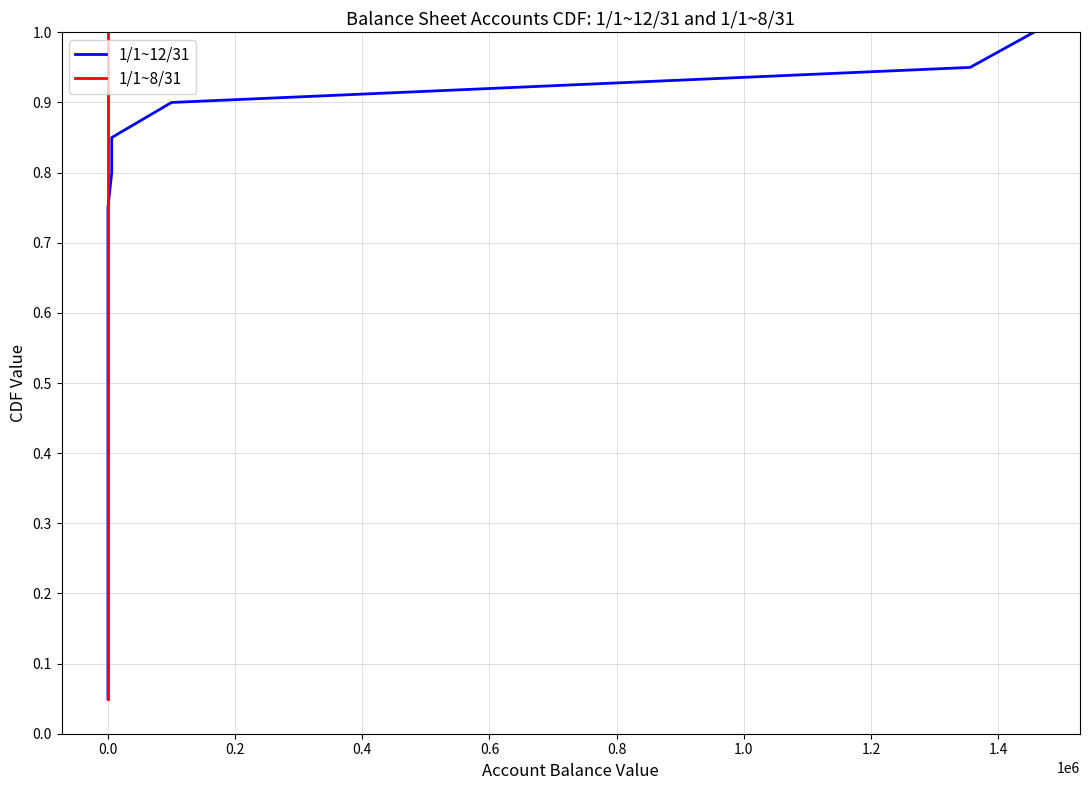

What is the average value of the 1/1~12/31 series?

0.5